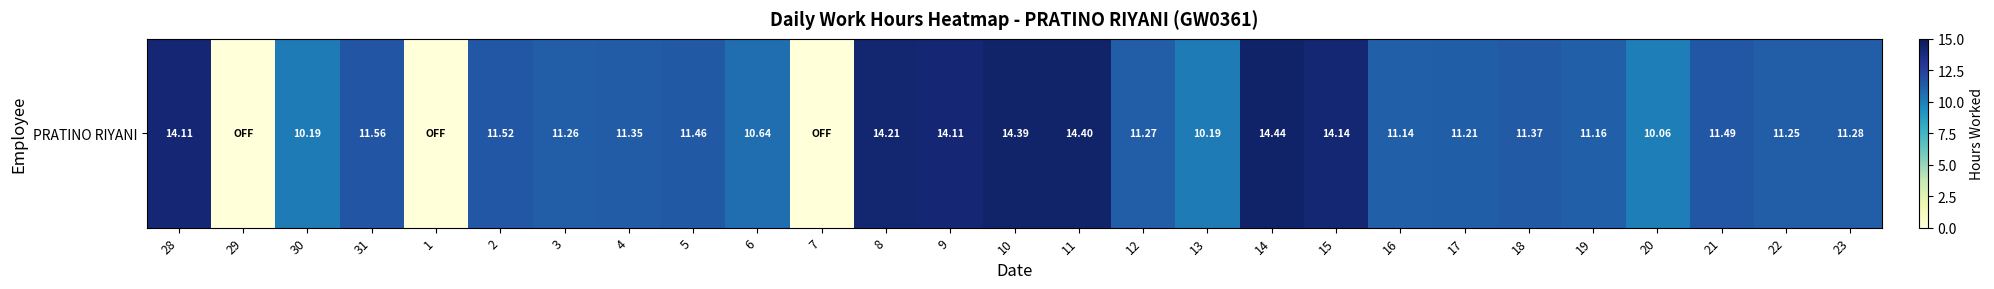

Reading right to left, list all the values displayed in this chart.

23=11.3	22=11.2	21=11.5	20=10.1	19=11.2	18=11.4	17=11.2	16=11.1	15=14.1	14=14.4	13=10.2	12=11.3	11=14.4	10=14.4	9=14.1	8=14.2	7=0.0	6=10.6	5=11.5	4=11.3	3=11.3	2=11.5	1=0.0	31=11.6	30=10.2	29=0.0	28=14.1